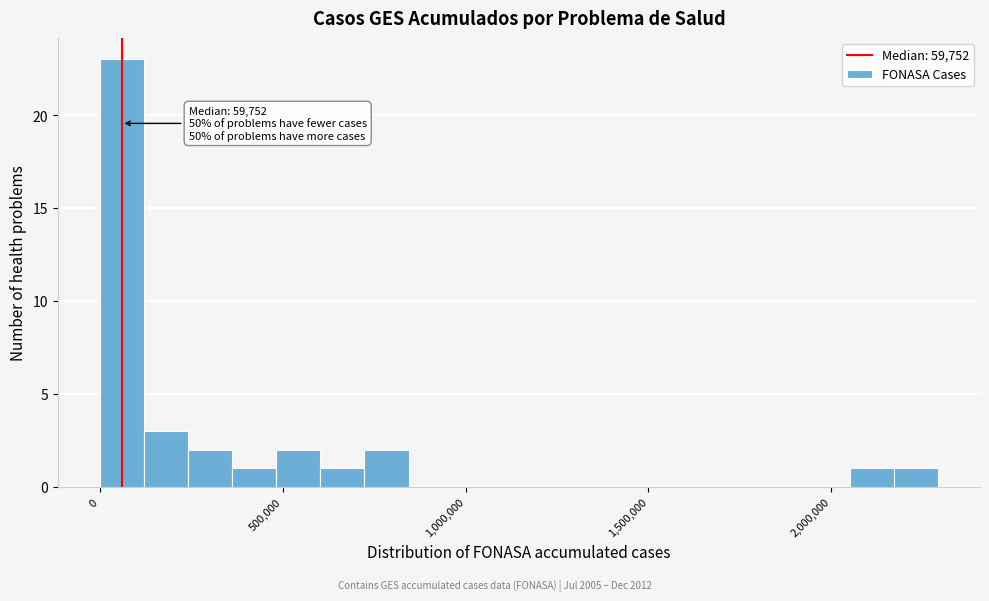

Around what value on the x-axis is the tallest bar? Give the approximate position of its centre, as read against the axis.

50000